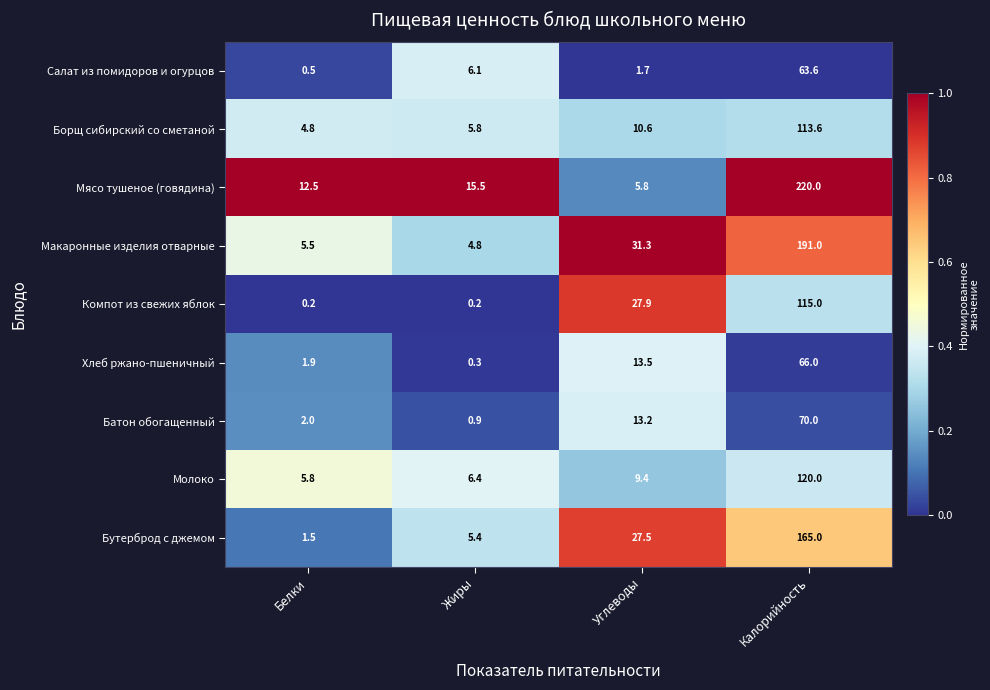

True or false: Макаронные изделия отварные has a value of 4.8 at Жиры.

True